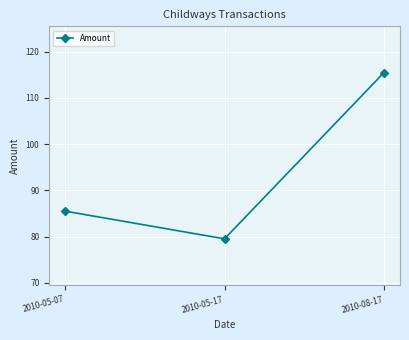

What is the label of the 1st point from the left?

2010-05-07